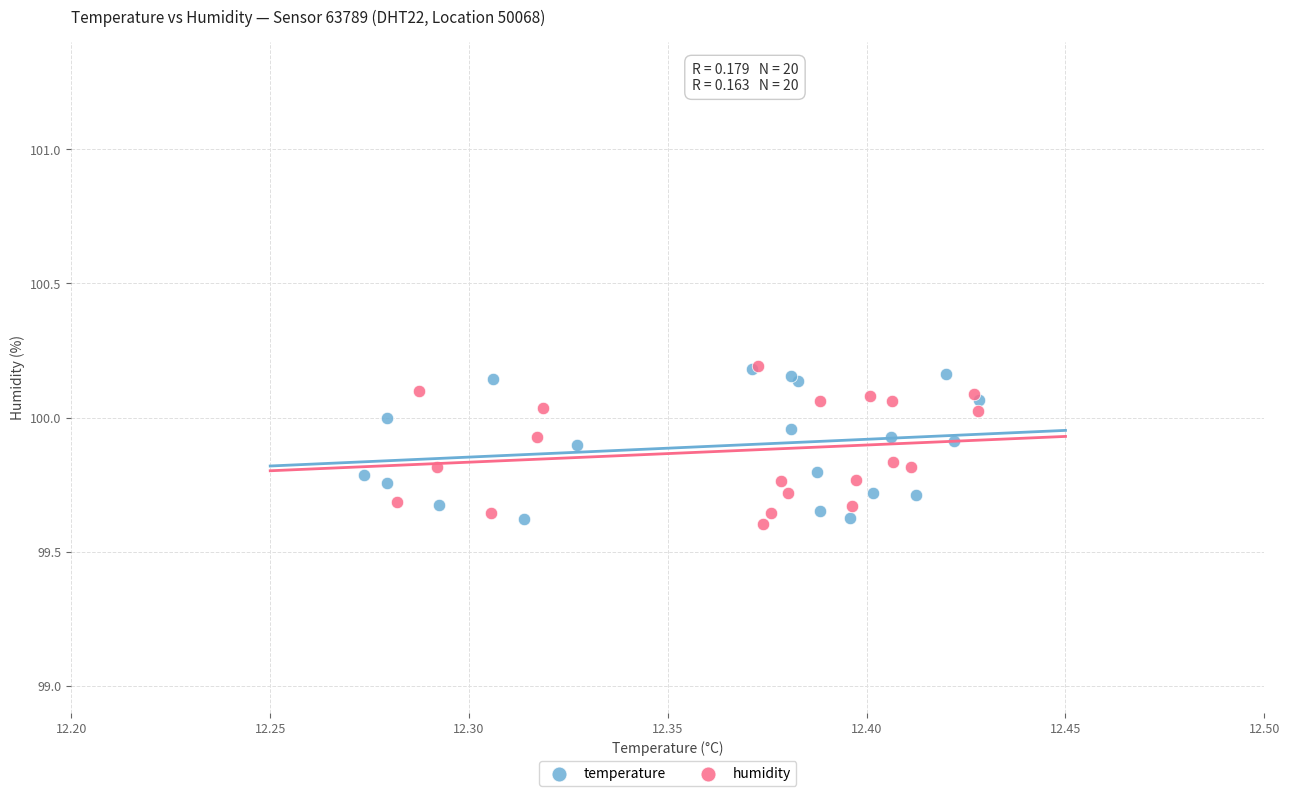

What are all the series names shown in the legend?

temperature, humidity